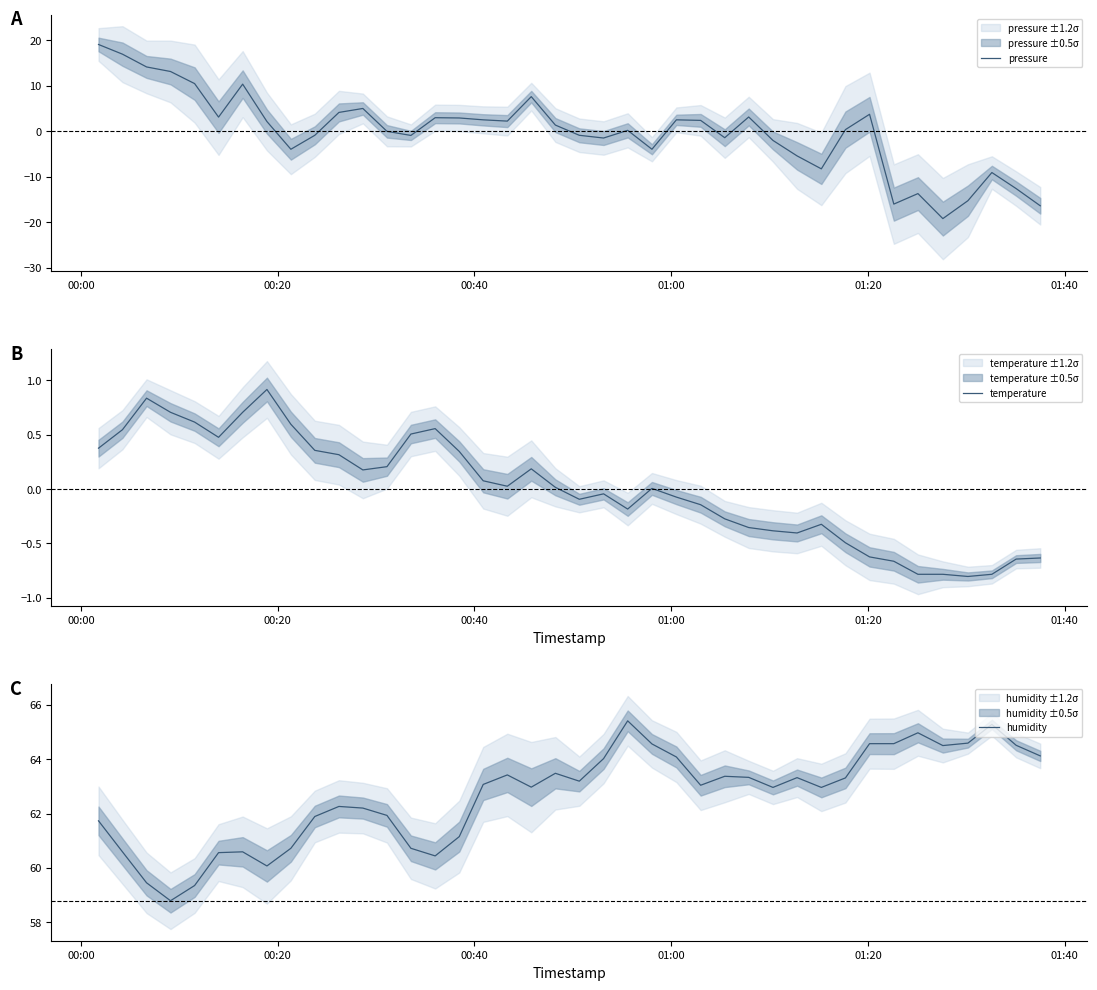

What is the lowest value of the humidity series?

58.8